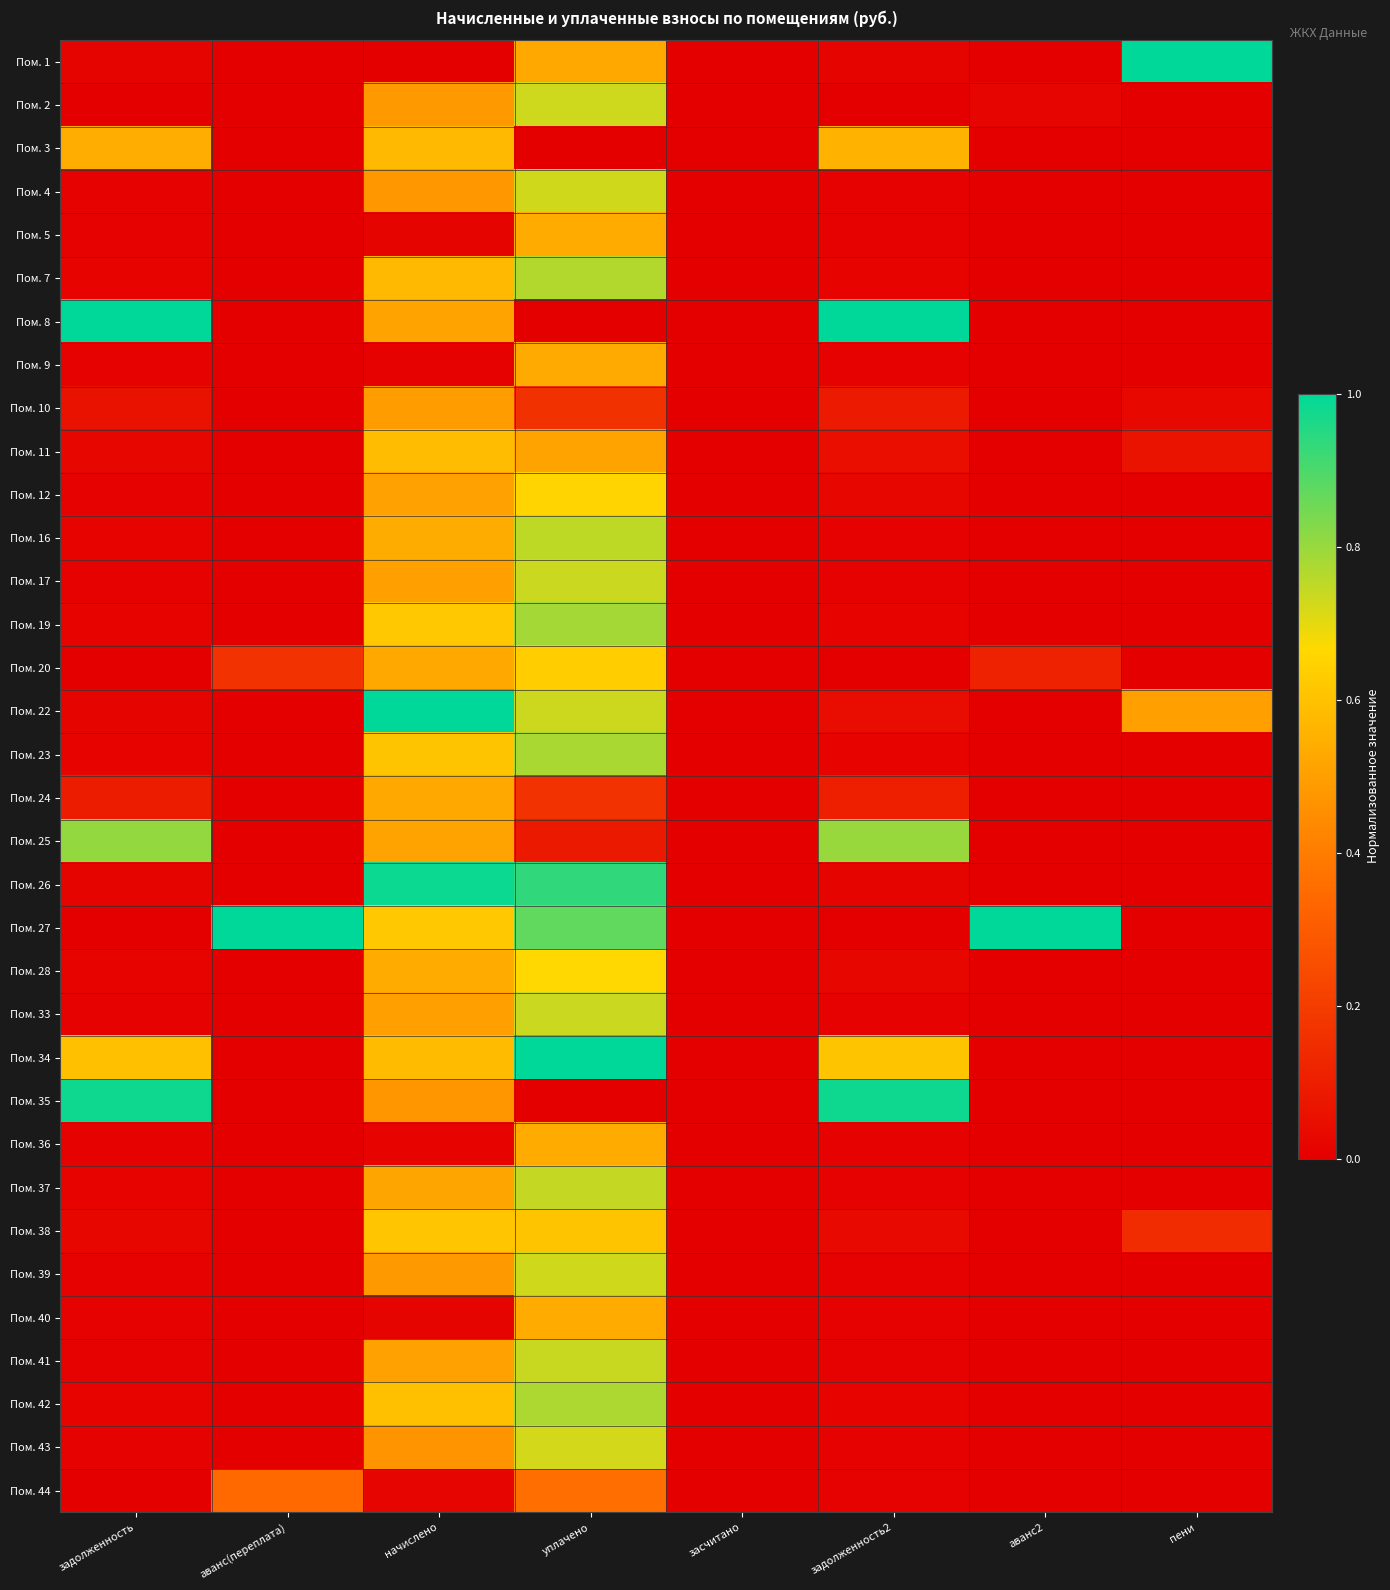

Reading left to right, transcribe all the data shown in this chart.

Пом. 1: задолженность=0.0	аванс(переплата)=0.0	начислено=0.0	уплачено=0.5	засчитано=0.0	задолженность2=0.0	аванс2=0.0	пени=1.0
Пом. 2: задолженность=0.0	аванс(переплата)=0.0	начислено=0.5	уплачено=0.7	засчитано=0.0	задолженность2=0.0	аванс2=0.0	пени=0.0
Пом. 3: задолженность=0.5	аванс(переплата)=0.0	начислено=0.6	уплачено=0.0	засчитано=0.0	задолженность2=0.6	аванс2=0.0	пени=0.0
Пом. 4: задолженность=0.0	аванс(переплата)=0.0	начислено=0.5	уплачено=0.7	засчитано=0.0	задолженность2=0.0	аванс2=0.0	пени=0.0
Пом. 5: задолженность=0.0	аванс(переплата)=0.0	начислено=0.0	уплачено=0.5	засчитано=0.0	задолженность2=0.0	аванс2=0.0	пени=0.0
Пом. 7: задолженность=0.0	аванс(переплата)=0.0	начислено=0.6	уплачено=0.8	засчитано=0.0	задолженность2=0.0	аванс2=0.0	пени=0.0
Пом. 8: задолженность=1.0	аванс(переплата)=0.0	начислено=0.5	уплачено=0.0	засчитано=0.0	задолженность2=1.0	аванс2=0.0	пени=0.0
Пом. 9: задолженность=0.0	аванс(переплата)=0.0	начислено=0.0	уплачено=0.5	засчитано=0.0	задолженность2=0.0	аванс2=0.0	пени=0.0
Пом. 10: задолженность=0.1	аванс(переплата)=0.0	начислено=0.5	уплачено=0.2	засчитано=0.0	задолженность2=0.1	аванс2=0.0	пени=0.0
Пом. 11: задолженность=0.0	аванс(переплата)=0.0	начислено=0.6	уплачено=0.5	засчитано=0.0	задолженность2=0.0	аванс2=0.0	пени=0.1
Пом. 12: задолженность=0.0	аванс(переплата)=0.0	начислено=0.5	уплачено=0.7	засчитано=0.0	задолженность2=0.0	аванс2=0.0	пени=0.0
Пом. 16: задолженность=0.0	аванс(переплата)=0.0	начислено=0.5	уплачено=0.8	засчитано=0.0	задолженность2=0.0	аванс2=0.0	пени=0.0
Пом. 17: задолженность=0.0	аванс(переплата)=0.0	начислено=0.5	уплачено=0.7	засчитано=0.0	задолженность2=0.0	аванс2=0.0	пени=0.0
Пом. 19: задолженность=0.0	аванс(переплата)=0.0	начислено=0.6	уплачено=0.8	засчитано=0.0	задолженность2=0.0	аванс2=0.0	пени=0.0
Пом. 20: задолженность=0.0	аванс(переплата)=0.2	начислено=0.5	уплачено=0.6	засчитано=0.0	задолженность2=0.0	аванс2=0.1	пени=0.0
Пом. 22: задолженность=0.0	аванс(переплата)=0.0	начислено=1.0	уплачено=0.7	засчитано=0.0	задолженность2=0.0	аванс2=0.0	пени=0.5
Пом. 23: задолженность=0.0	аванс(переплата)=0.0	начислено=0.6	уплачено=0.8	засчитано=0.0	задолженность2=0.0	аванс2=0.0	пени=0.0
Пом. 24: задолженность=0.1	аванс(переплата)=0.0	начислено=0.5	уплачено=0.2	засчитано=0.0	задолженность2=0.1	аванс2=0.0	пени=0.0
Пом. 25: задолженность=0.8	аванс(переплата)=0.0	начислено=0.5	уплачено=0.1	засчитано=0.0	задолженность2=0.8	аванс2=0.0	пени=0.0
Пом. 26: задолженность=0.0	аванс(переплата)=0.0	начислено=1.0	уплачено=0.9	засчитано=0.0	задолженность2=0.0	аванс2=0.0	пени=0.0
Пом. 27: задолженность=0.0	аванс(переплата)=1.0	начислено=0.6	уплачено=0.9	засчитано=0.0	задолженность2=0.0	аванс2=1.0	пени=0.0
Пом. 28: задолженность=0.0	аванс(переплата)=0.0	начислено=0.5	уплачено=0.7	засчитано=0.0	задолженность2=0.0	аванс2=0.0	пени=0.0
Пом. 33: задолженность=0.0	аванс(переплата)=0.0	начислено=0.5	уплачено=0.7	засчитано=0.0	задолженность2=0.0	аванс2=0.0	пени=0.0
Пом. 34: задолженность=0.6	аванс(переплата)=0.0	начислено=0.6	уплачено=1.0	засчитано=0.0	задолженность2=0.6	аванс2=0.0	пени=0.0
Пом. 35: задолженность=1.0	аванс(переплата)=0.0	начислено=0.5	уплачено=0.0	засчитано=0.0	задолженность2=1.0	аванс2=0.0	пени=0.0
Пом. 36: задолженность=0.0	аванс(переплата)=0.0	начислено=0.0	уплачено=0.5	засчитано=0.0	задолженность2=0.0	аванс2=0.0	пени=0.0
Пом. 37: задолженность=0.0	аванс(переплата)=0.0	начислено=0.5	уплачено=0.7	засчитано=0.0	задолженность2=0.0	аванс2=0.0	пени=0.0
Пом. 38: задолженность=0.0	аванс(переплата)=0.0	начислено=0.6	уплачено=0.6	засчитано=0.0	задолженность2=0.0	аванс2=0.0	пени=0.1
Пом. 39: задолженность=0.0	аванс(переплата)=0.0	начислено=0.5	уплачено=0.7	засчитано=0.0	задолженность2=0.0	аванс2=0.0	пени=0.0
Пом. 40: задолженность=0.0	аванс(переплата)=0.0	начислено=0.0	уплачено=0.5	засчитано=0.0	задолженность2=0.0	аванс2=0.0	пени=0.0
Пом. 41: задолженность=0.0	аванс(переплата)=0.0	начислено=0.5	уплачено=0.7	засчитано=0.0	задолженность2=0.0	аванс2=0.0	пени=0.0
Пом. 42: задолженность=0.0	аванс(переплата)=0.0	начислено=0.6	уплачено=0.8	засчитано=0.0	задолженность2=0.0	аванс2=0.0	пени=0.0
Пом. 43: задолженность=0.0	аванс(переплата)=0.0	начислено=0.5	уплачено=0.7	засчитано=0.0	задолженность2=0.0	аванс2=0.0	пени=0.0
Пом. 44: задолженность=0.0	аванс(переплата)=0.3	начислено=0.0	уплачено=0.4	засчитано=0.0	задолженность2=0.0	аванс2=0.0	пени=0.0